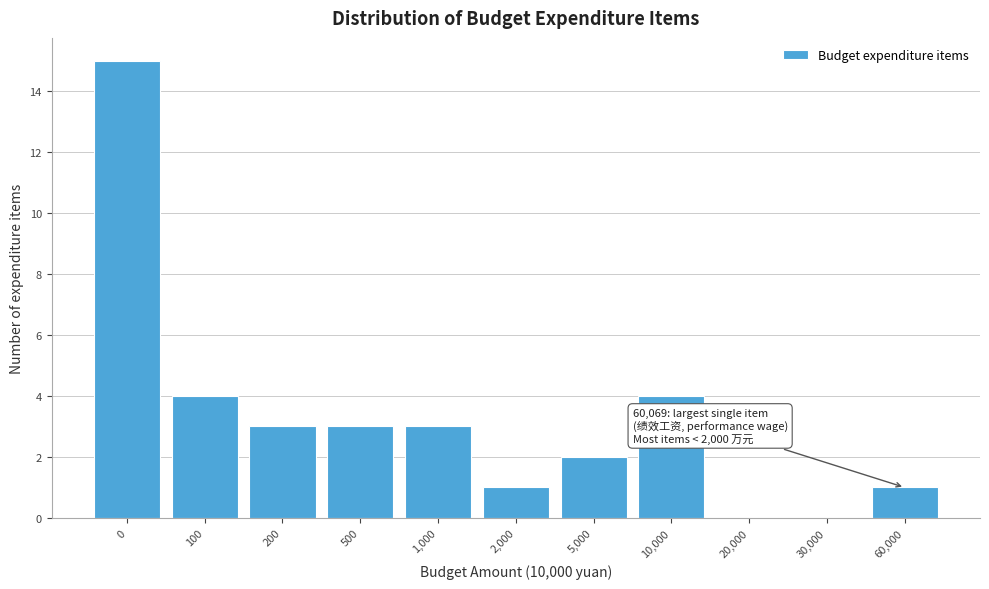

Reading left to right, transcribe all the data shown in this chart.

0=15	100=4	200=3	500=3	1,000=3	2,000=1	5,000=2	10,000=4	20,000=0	30,000=0	60,000=1